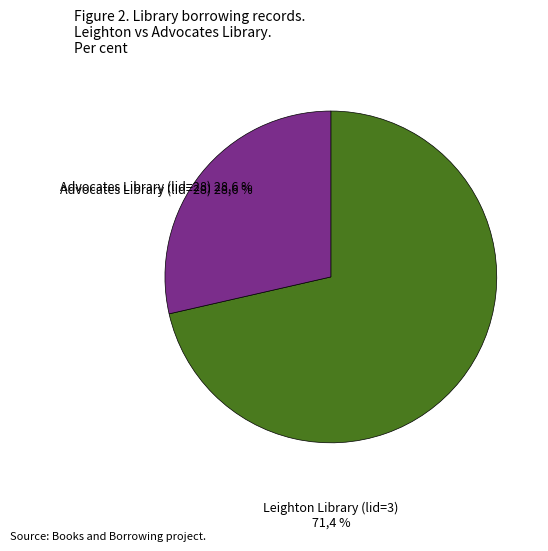

How many slices are in this pie chart?

2